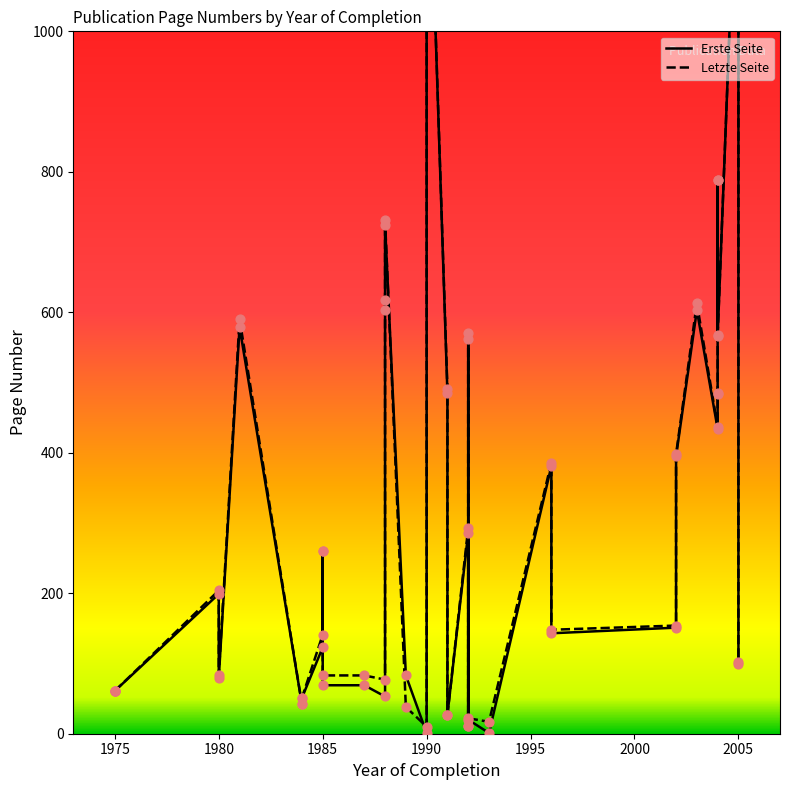

Which series reaches the minimum Y coordinate?

Erste Seite